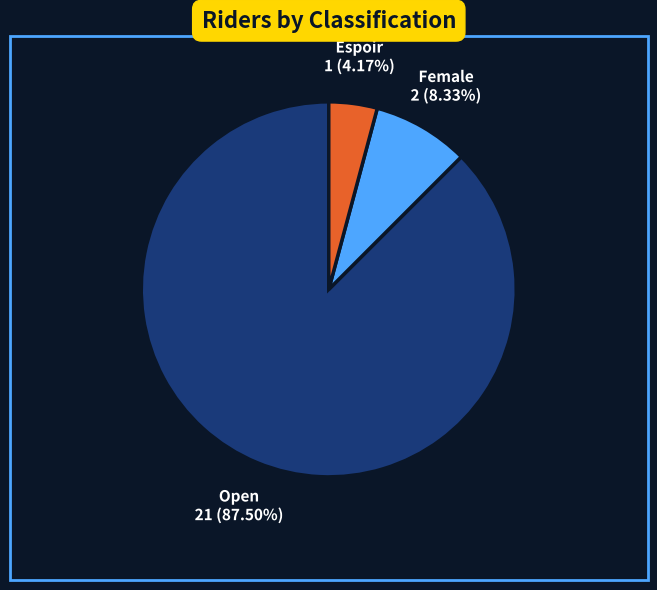

To the nearest percent, what is the average slice percentage?

33%